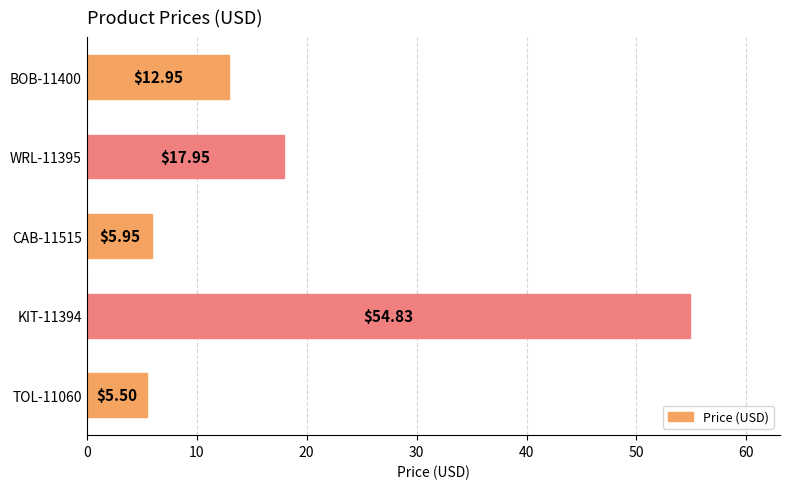

What is the change in value from KIT-11394 to BOB-11400?

-41.9